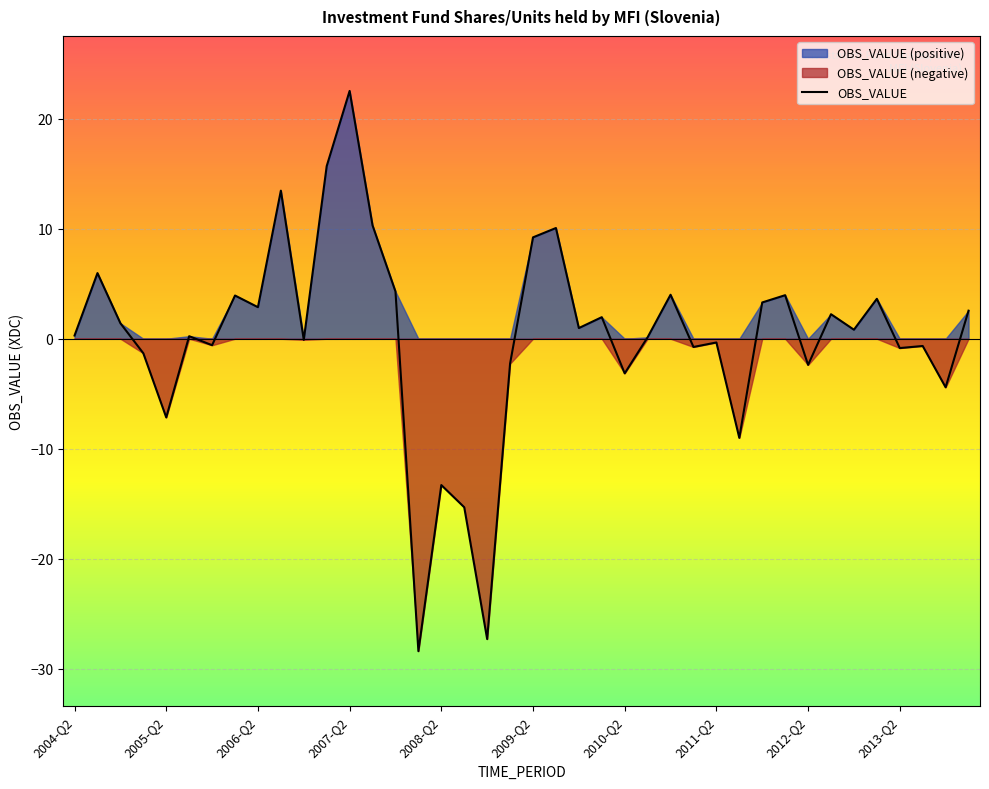

What is the sum of all values?

6.5